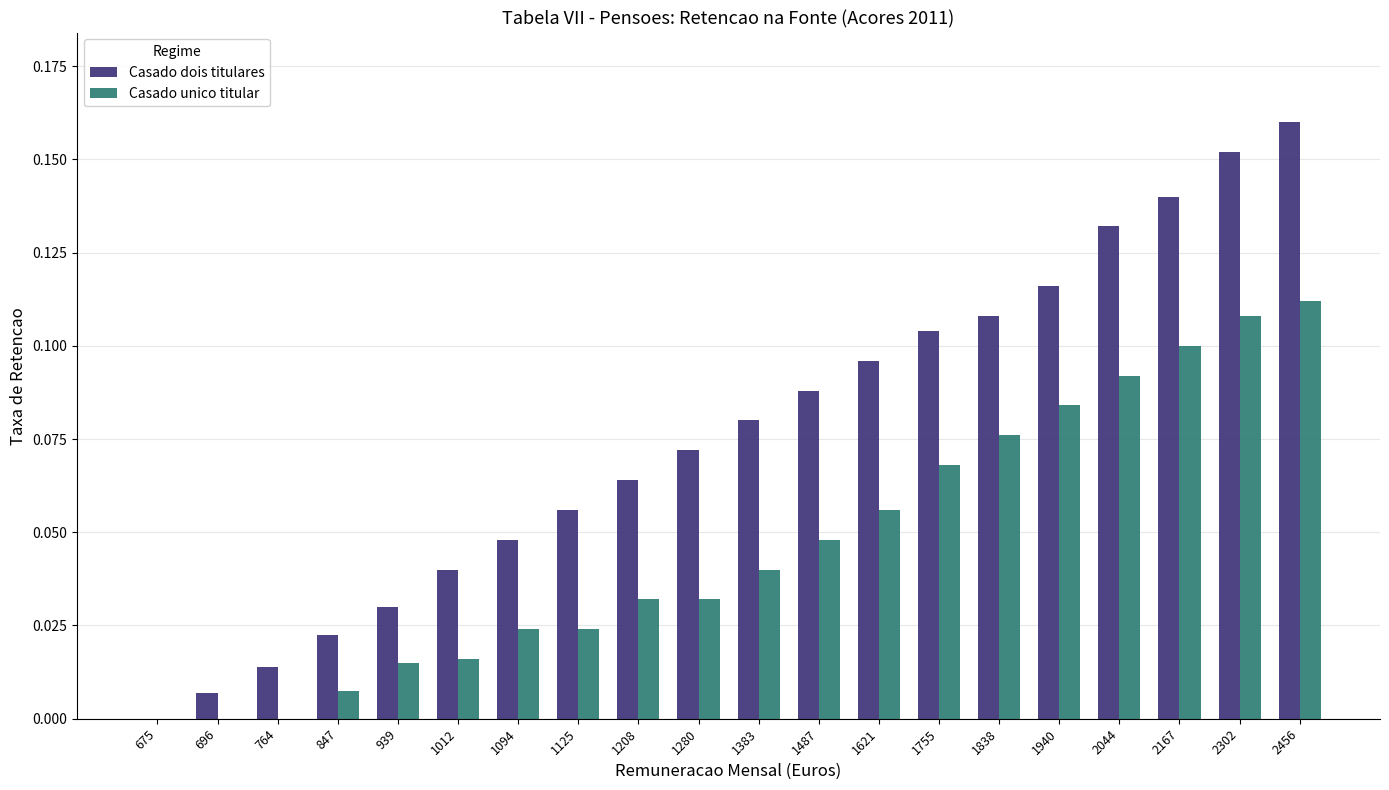

Is it true that Casado dois titulares equals 0.0 at 675?

True